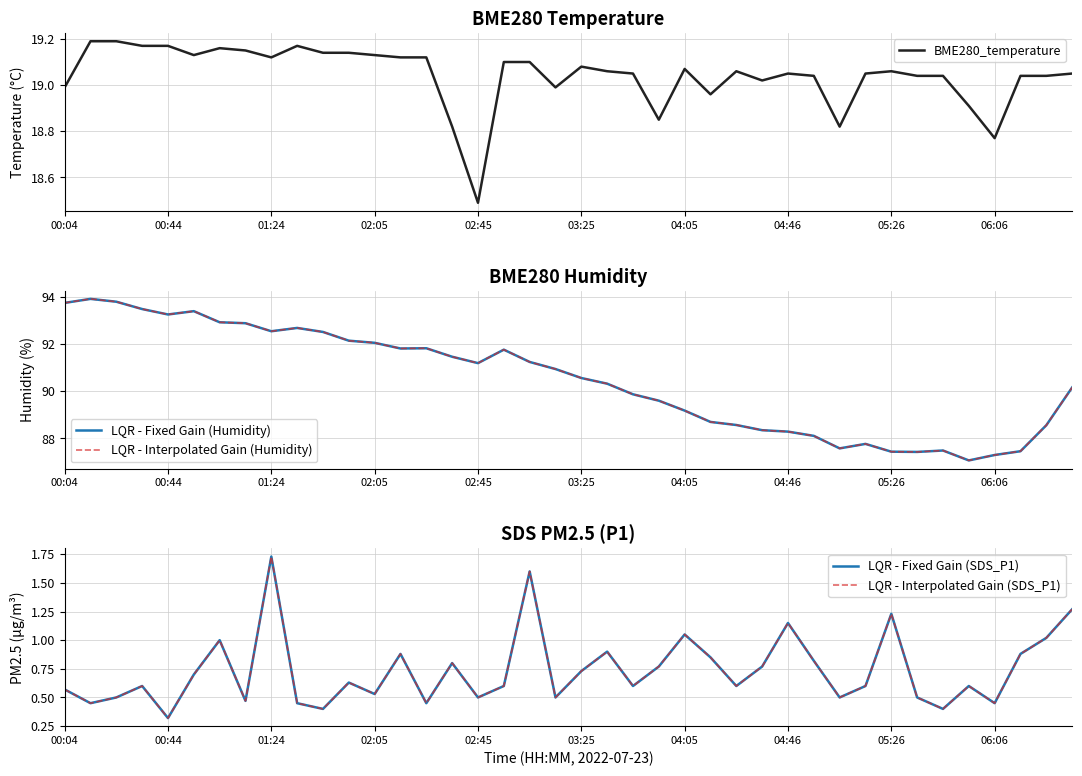

The value of LQR - Interpolated Gain (Humidity) at 38 is 32.8. True or false?

False